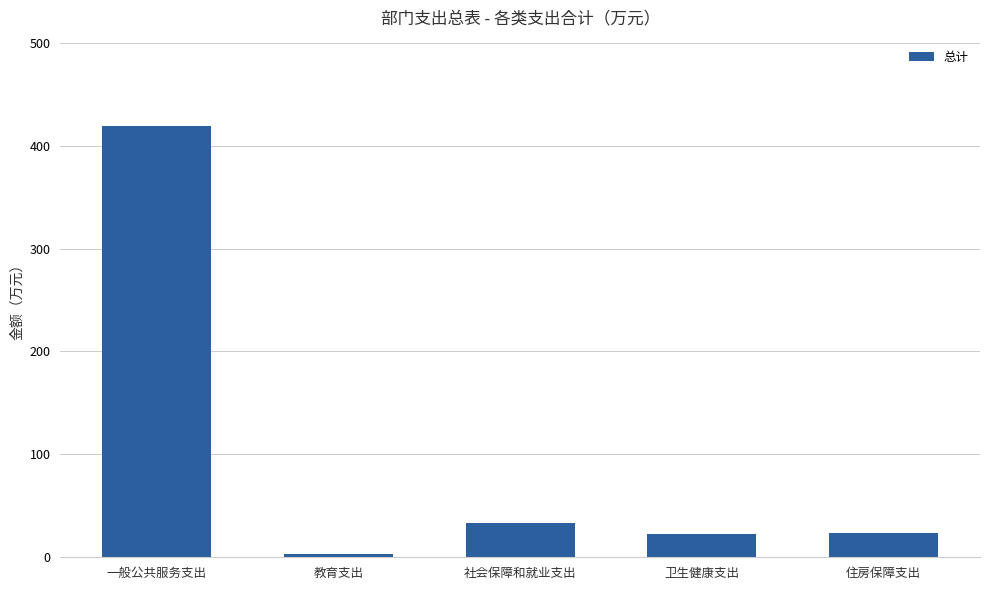

What is the label of the 5th bar from the right?

一般公共服务支出